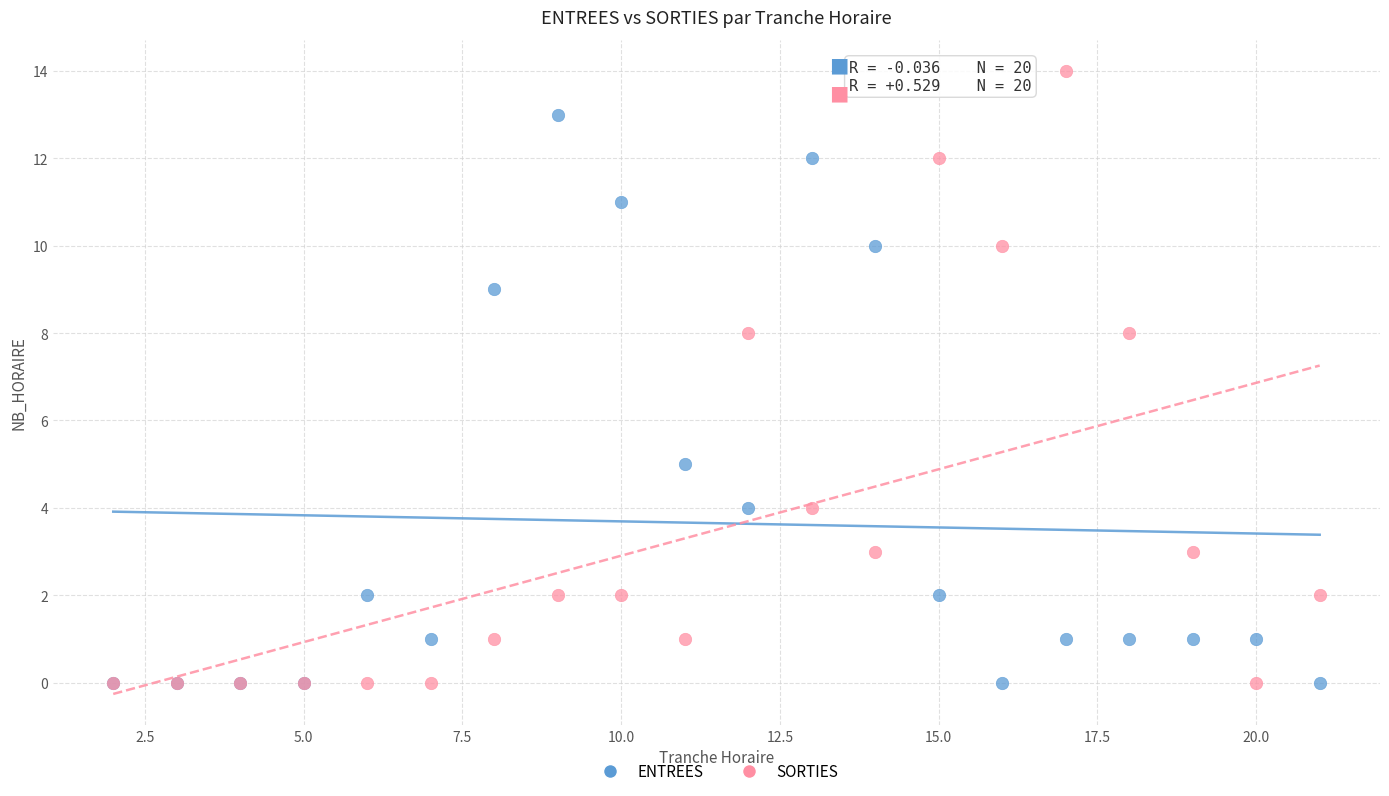

Which series reaches the maximum Y coordinate?

SORTIES